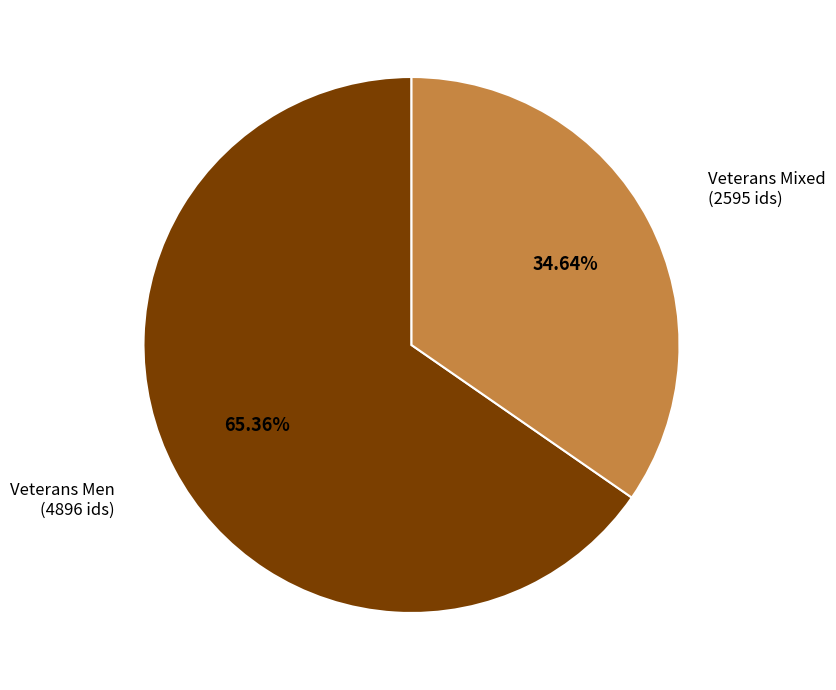

Which category has the smallest portion of the pie?

Veterans Mixed